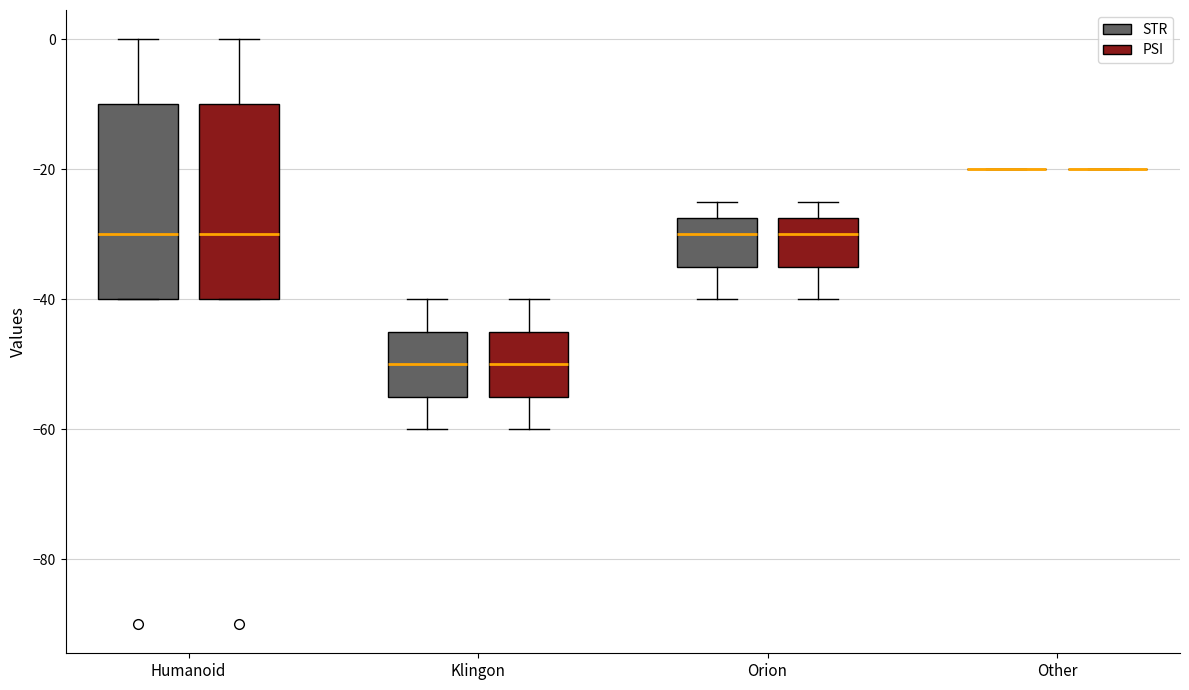

Reading left to right, transcribe this box plot: for each box, give where its median line is, the range the box spans, and where its two whiskers end, as read against the y-axis. The values are not printed on the chart, so give them approximately, as read against the axis.

Humanoid (STR): median -30, box -40 to -10, whiskers -40 to 0
Humanoid (PSI): median -30, box -40 to -10, whiskers -40 to 0
Klingon (STR): median -50, box -54 to -44, whiskers -60 to -40
Klingon (PSI): median -50, box -54 to -44, whiskers -60 to -40
Orion (STR): median -30, box -34 to -28, whiskers -40 to -24
Orion (PSI): median -30, box -34 to -28, whiskers -40 to -24
Other (STR): box collapsed to a line at -20, whiskers -20 to -20
Other (PSI): box collapsed to a line at -20, whiskers -20 to -20